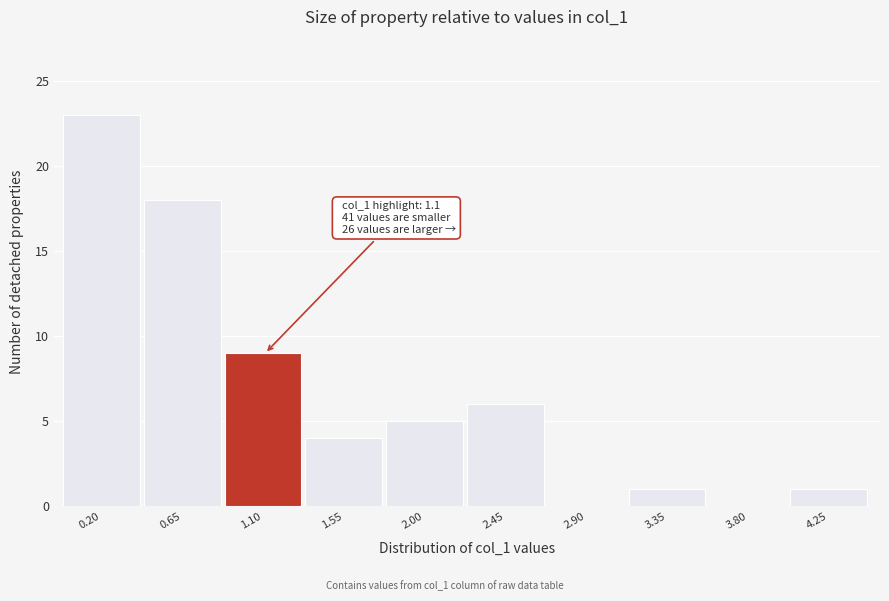

Reading right to left, extract all data points from this chart.

4.25=1	3.80=0	3.35=1	2.90=0	2.45=6	2.00=5	1.55=4	1.10=9	0.65=18	0.20=23